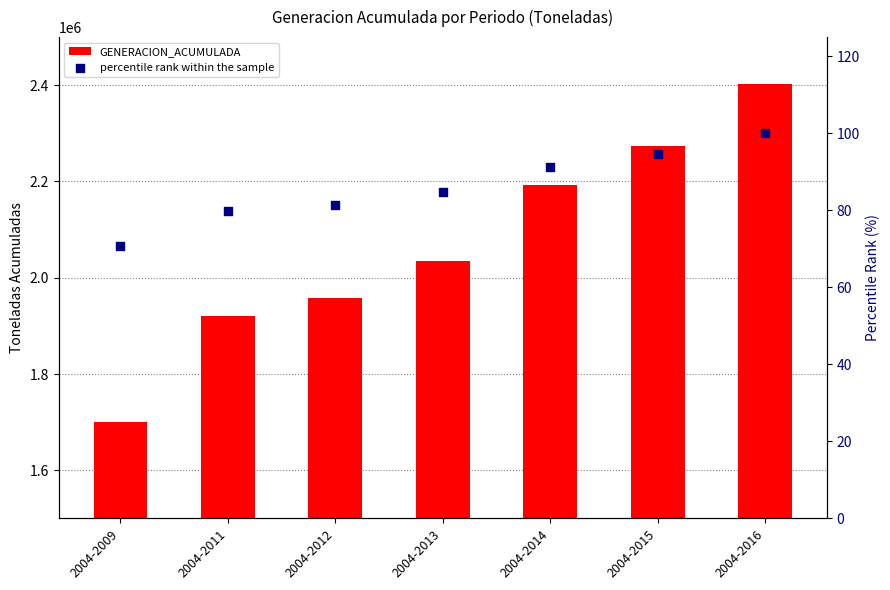

At which category is the sum across all series the highest?

2004-2016